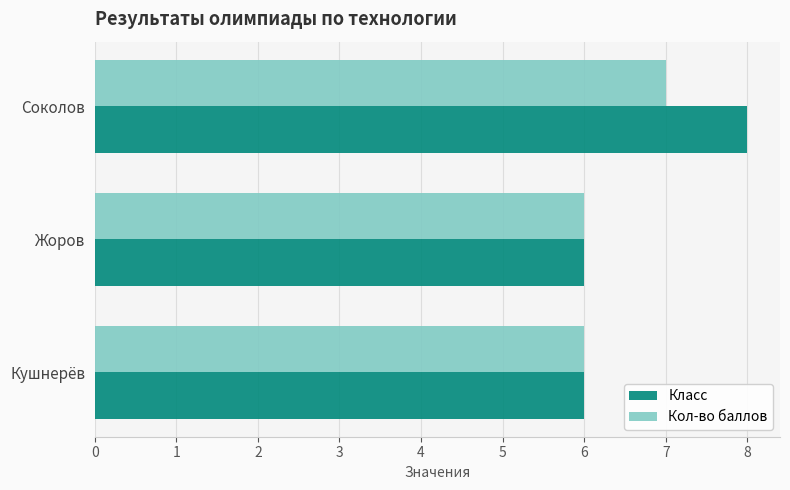

What is the total value across all series at Жоров?

12